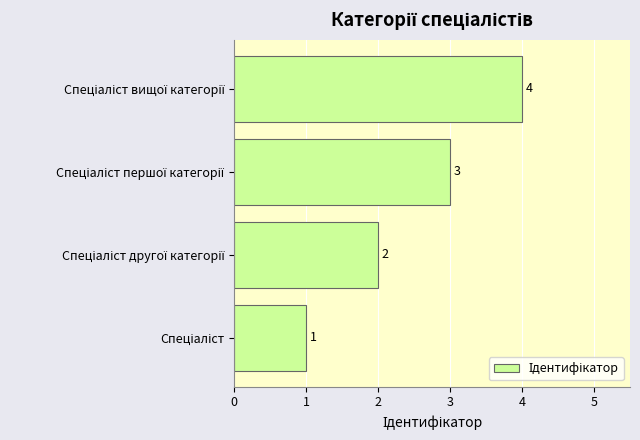

What is the sum of all values?

10